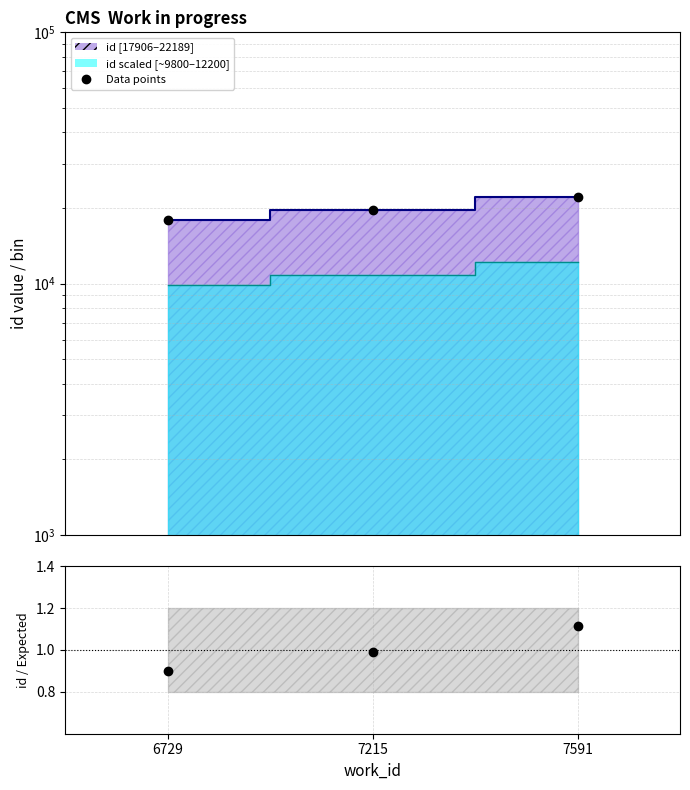

Reading left to right, extract all data points from this chart.

Data points: 6729=17906.0	7215=19687.0	7591=22189.0
ratio: 6729=0.9	7215=1.0	7591=1.1